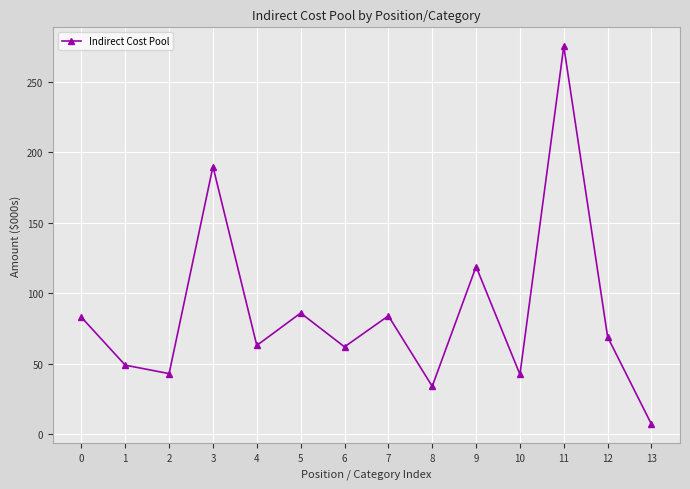

What is the difference between the values at 3 and 9?

71.0